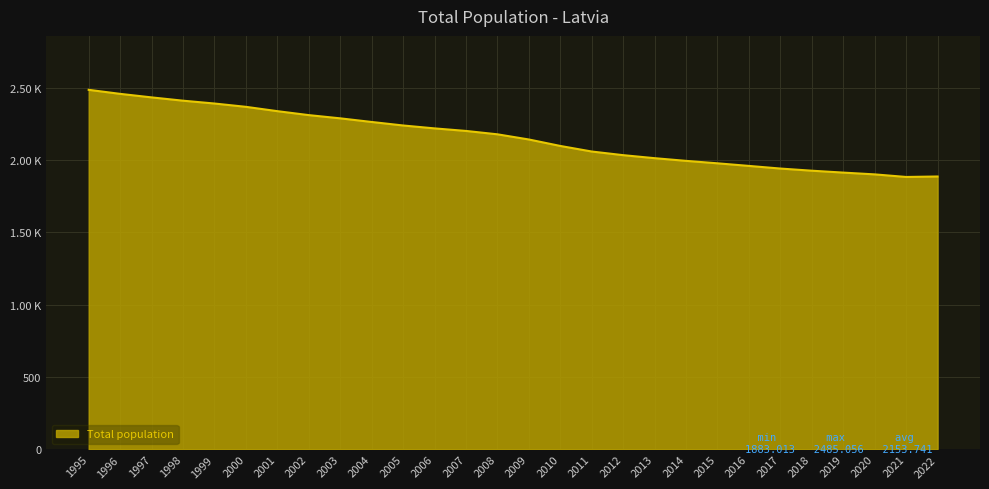

Reading left to right, list all the values displayed in this chart.

1995=2485.1	1996=2457.2	1997=2432.9	1998=2410.0	1999=2390.5	2000=2367.6	2001=2337.7	2002=2310.4	2003=2288.1	2004=2263.0	2005=2238.8	2006=2218.7	2007=2201.0	2008=2177.7	2009=2142.0	2010=2097.3	2011=2058.8	2012=2033.7	2013=2012.8	2014=1994.2	2015=1977.3	2016=1959.3	2017=1941.2	2018=1926.2	2019=1913.2	2020=1900.9	2021=1883.0	2022=1886.2